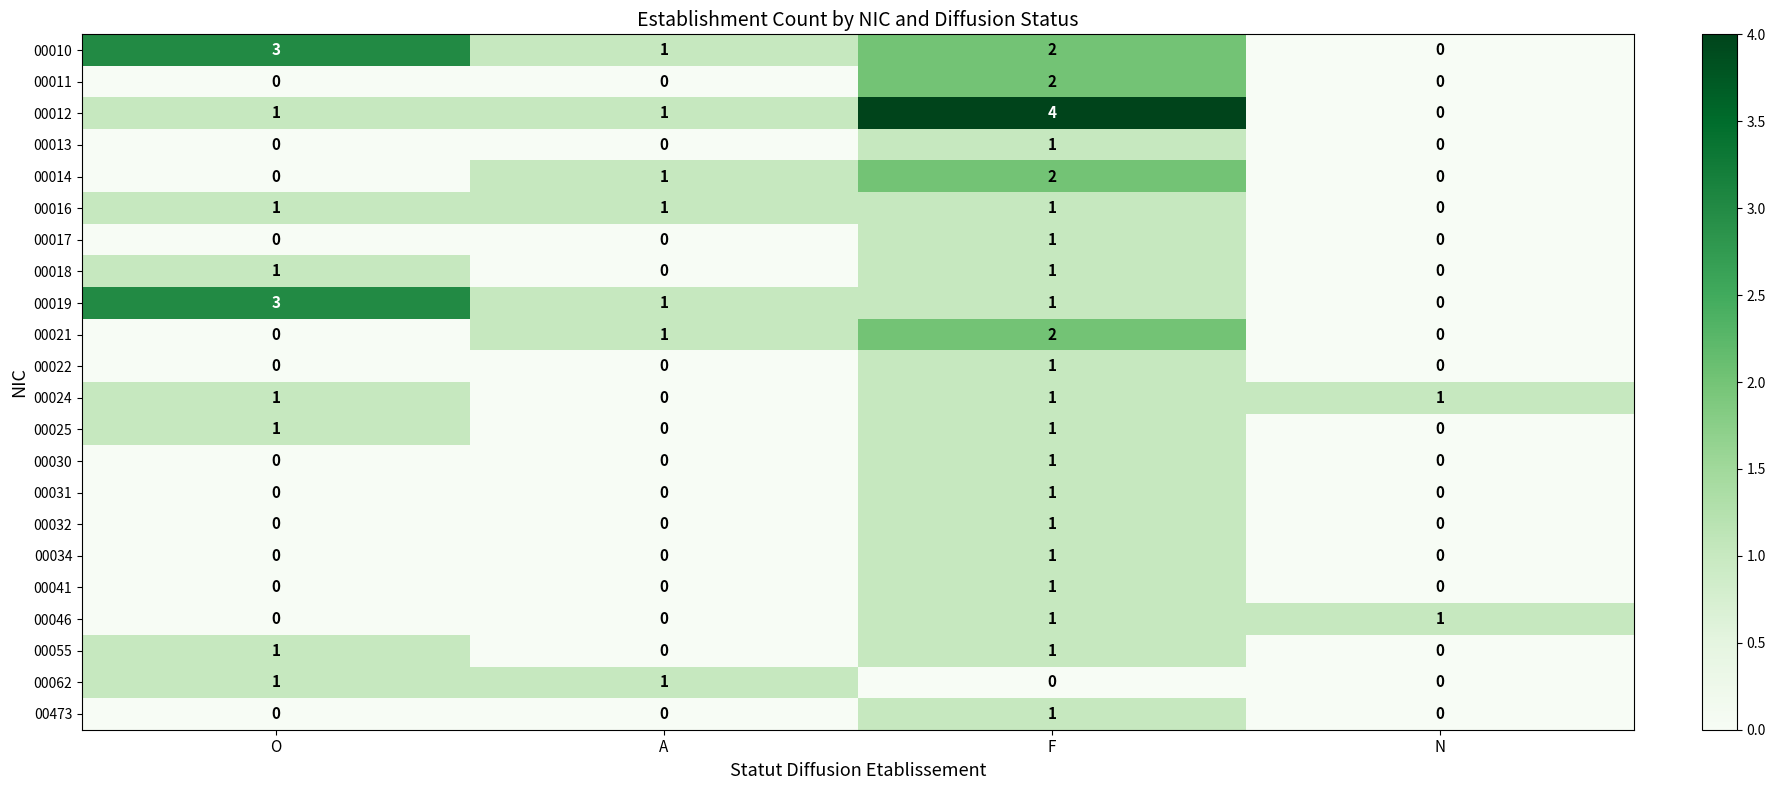

What is the total value across all series at O?

13